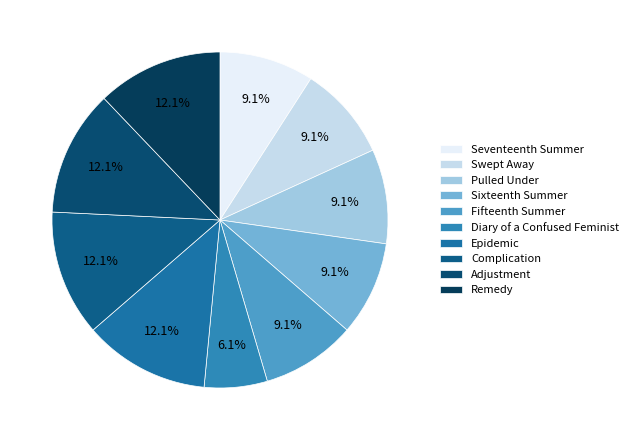

To the nearest percent, what portion does Seventeenth Summer represent?

9%